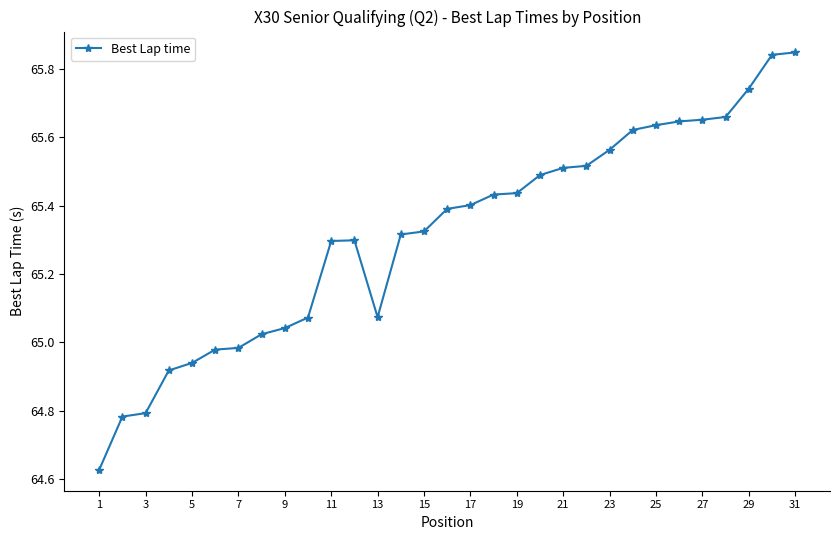

What is the sum of all values?

2024.9